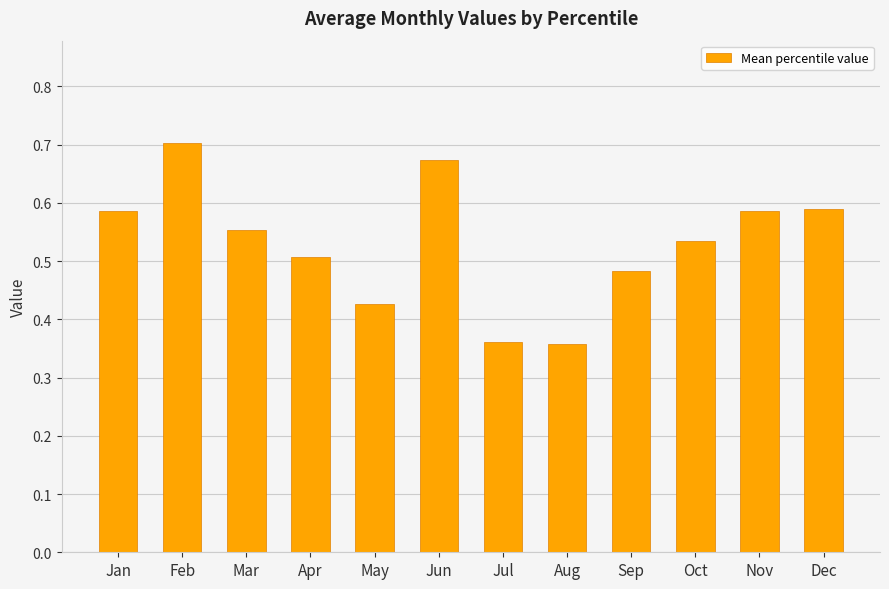

What is the sum of all values?

6.4